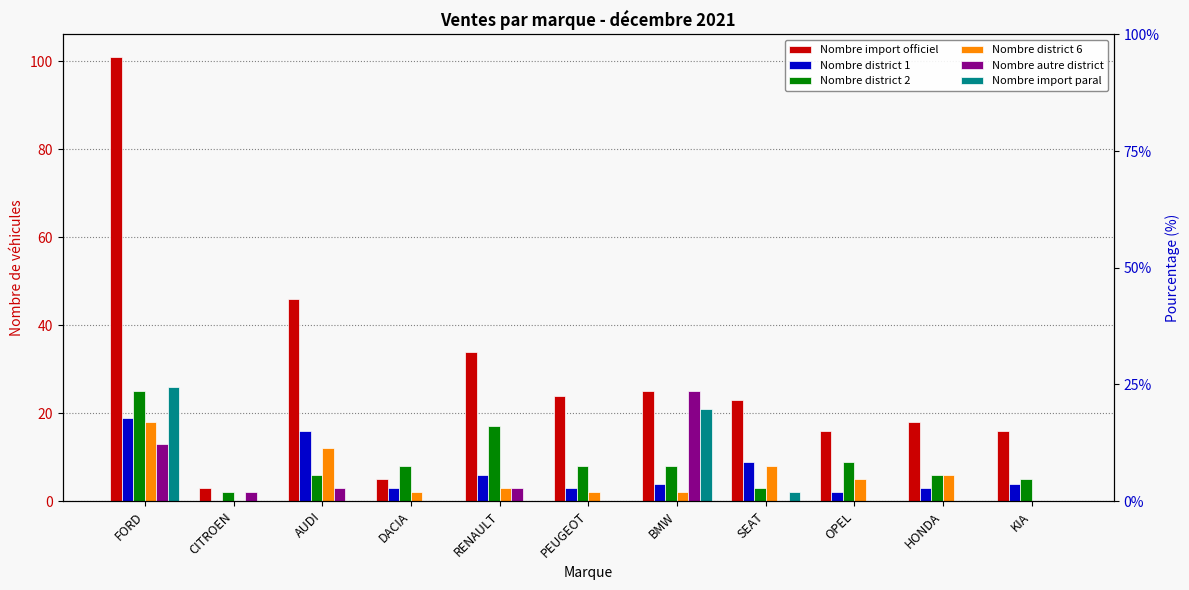

The value of Nombre district 2 at BMW is 4. True or false?

False